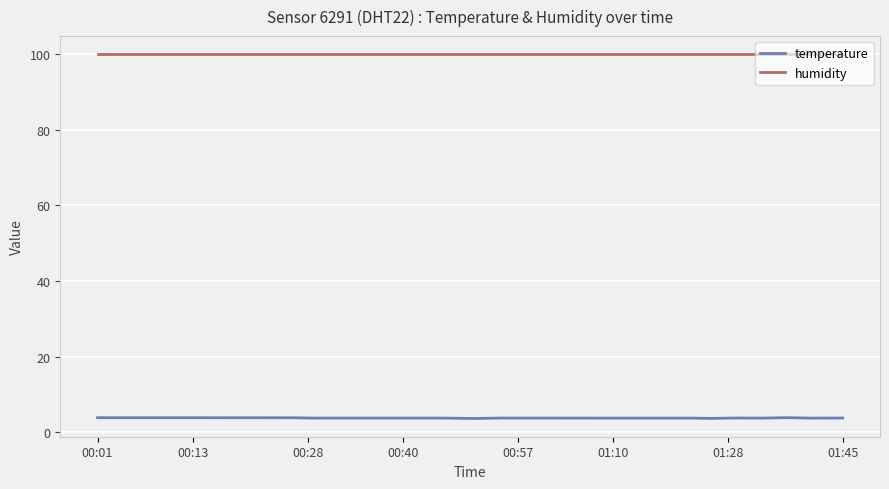

What is the difference between the second highest and minimum values in the temperature series?

0.2